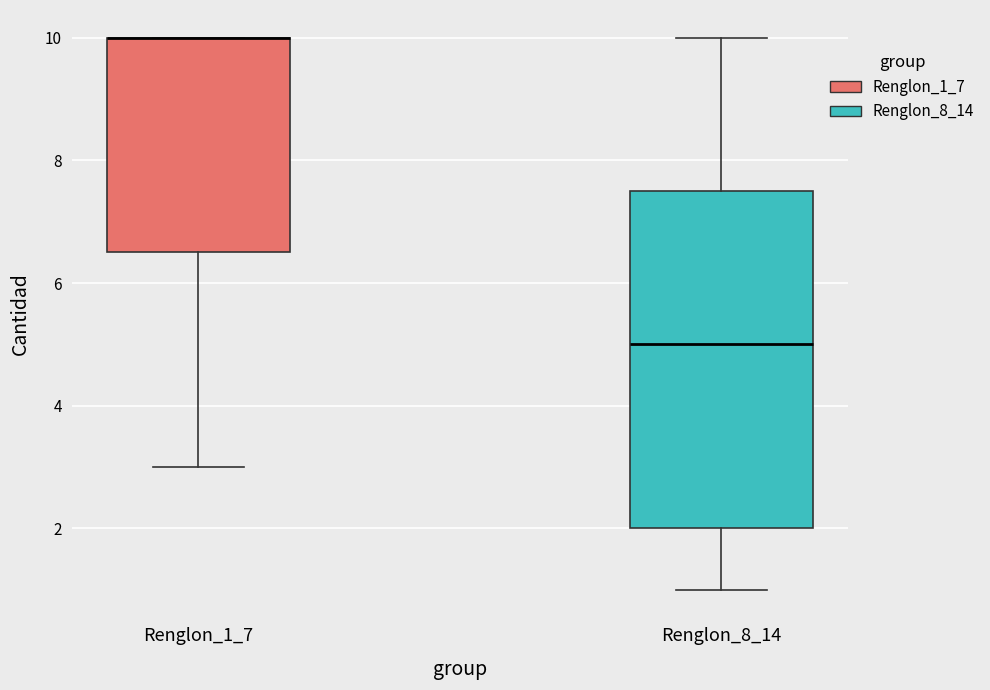

Reading left to right, transcribe this box plot: for each box, give where its median line is, the range the box spans, and where its two whiskers end, as read against the y-axis. The values are not printed on the chart, so give them approximately, as read against the axis.

Renglon_1_7: median 10.0 (drawn on the box's upper edge), box 6.6 to 10.0, whiskers 3.0 to 10.0
Renglon_8_14: median 5.0, box 2.0 to 7.6, whiskers 1.0 to 10.0